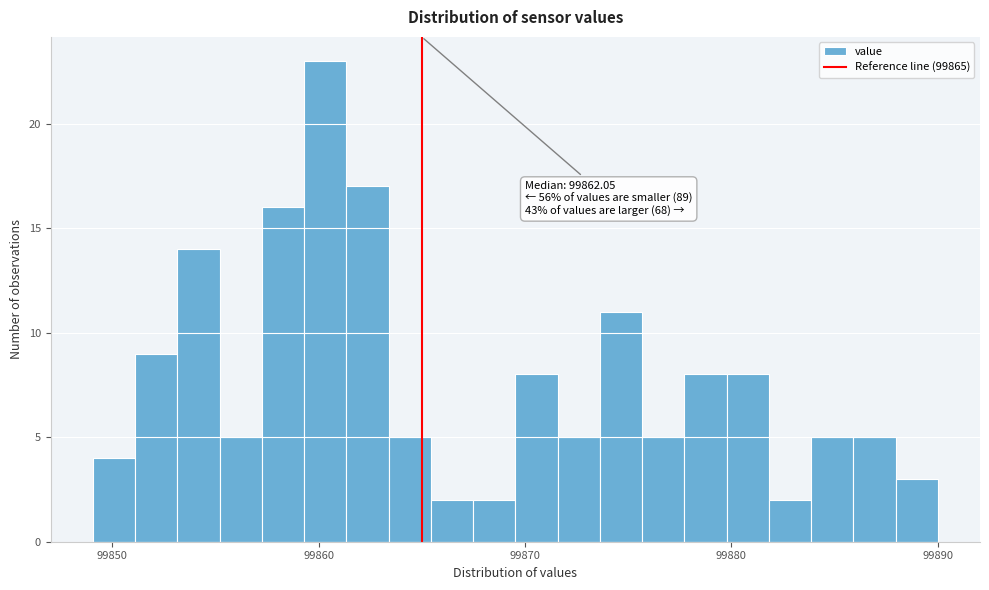

Read against the x-axis, roughly where is the centre of the tallest bar?

99860